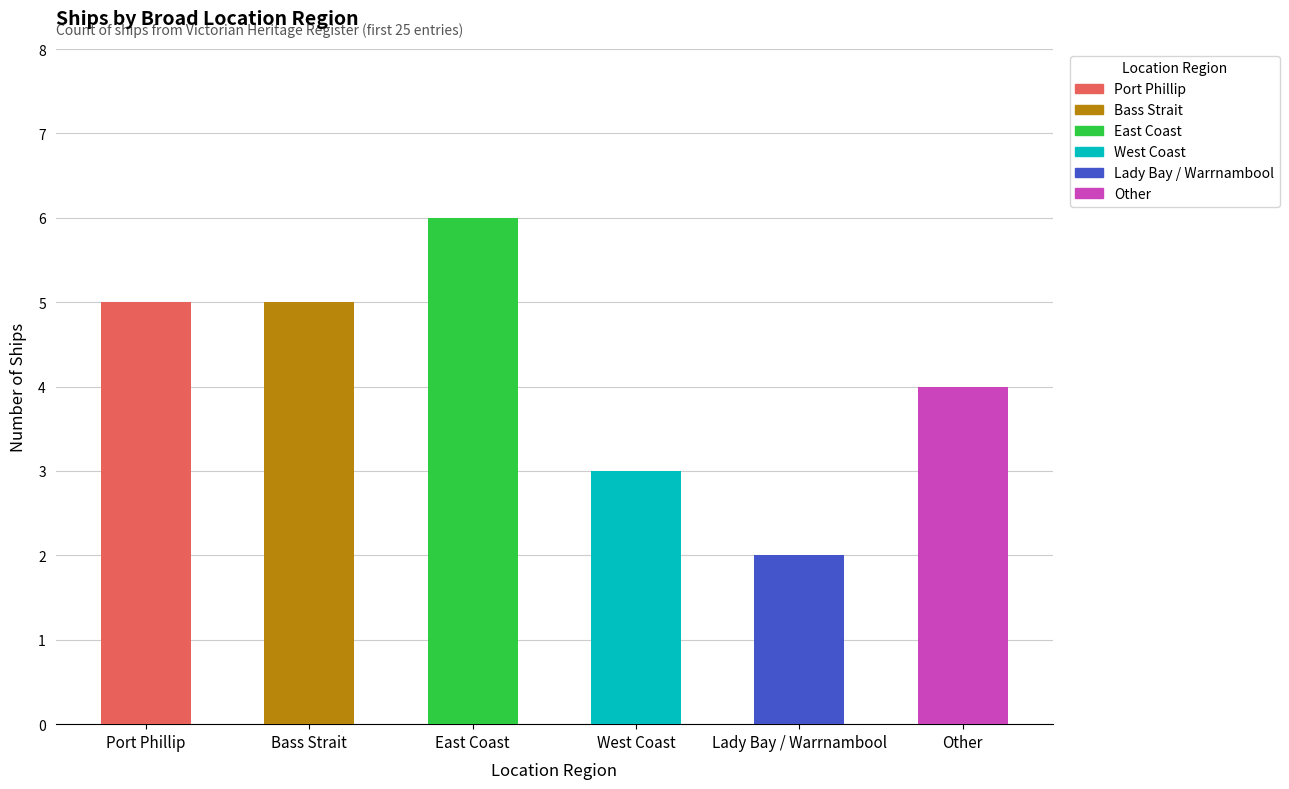

Reading left to right, list all the values displayed in this chart.

5	5	6	3	2	4